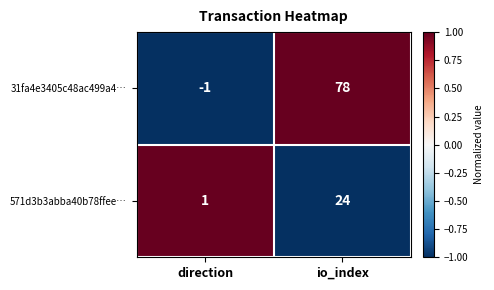

How many distinct data groups are displayed?

2